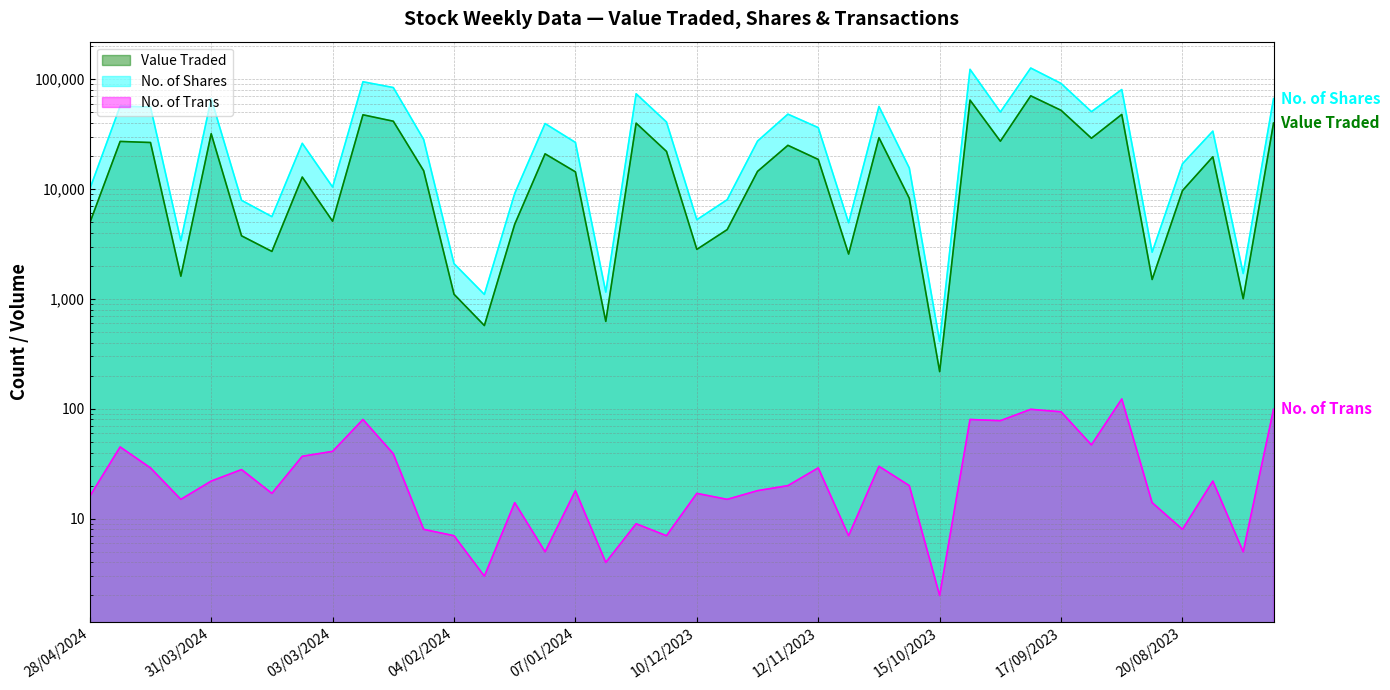

True or false: No. of Shares has more than 1 points higher than both neighbors.

True